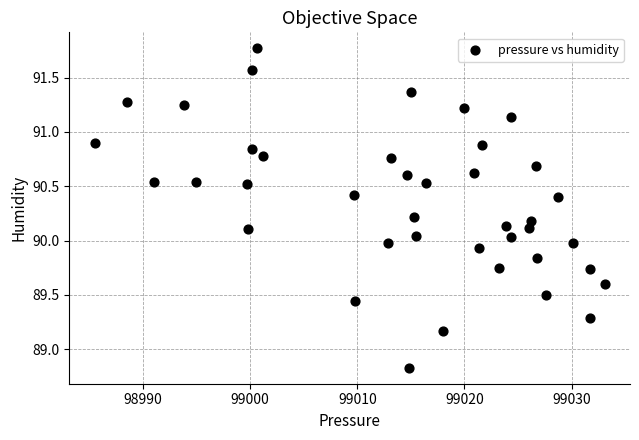

What is the range of Y values (max minus min)?

2.9